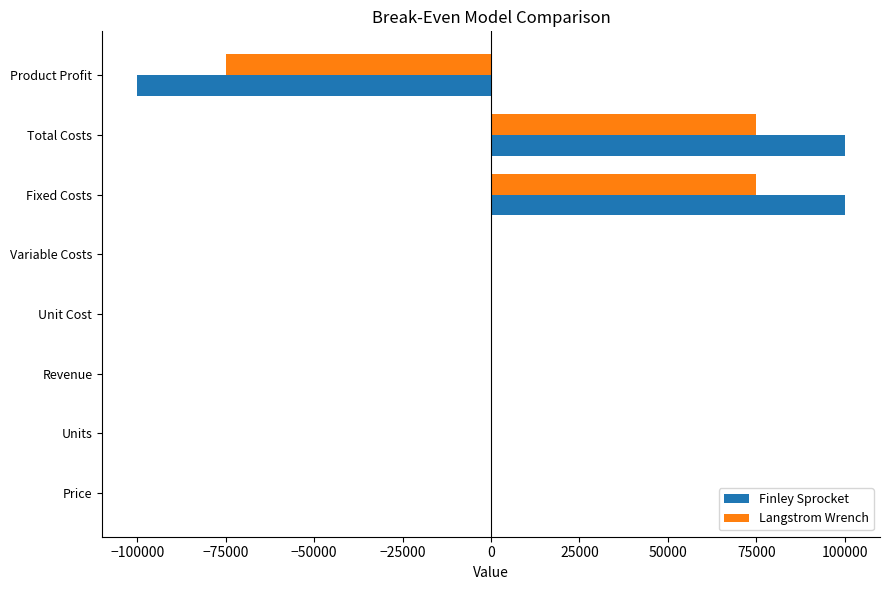

Read the Langstrom Wrench value at Fixed Costs.

75000.0